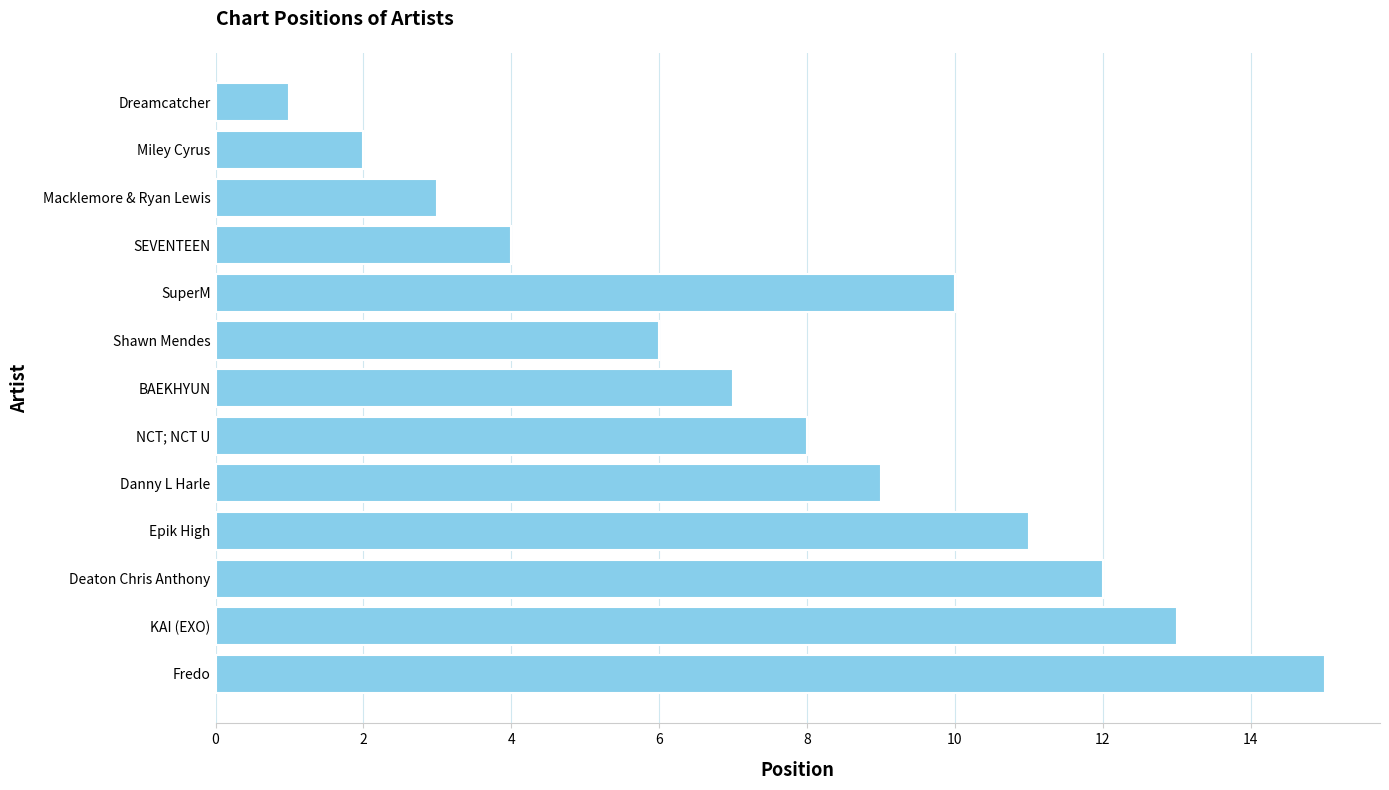

What is the greatest value displayed?

15